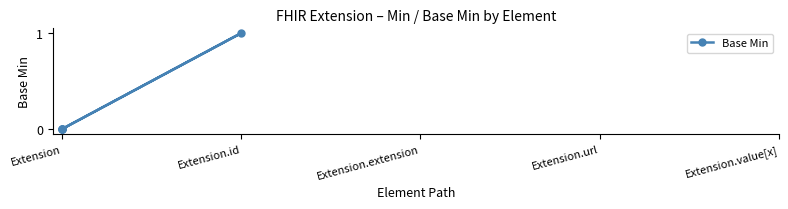

Which category has the lowest value across all series?

Extension